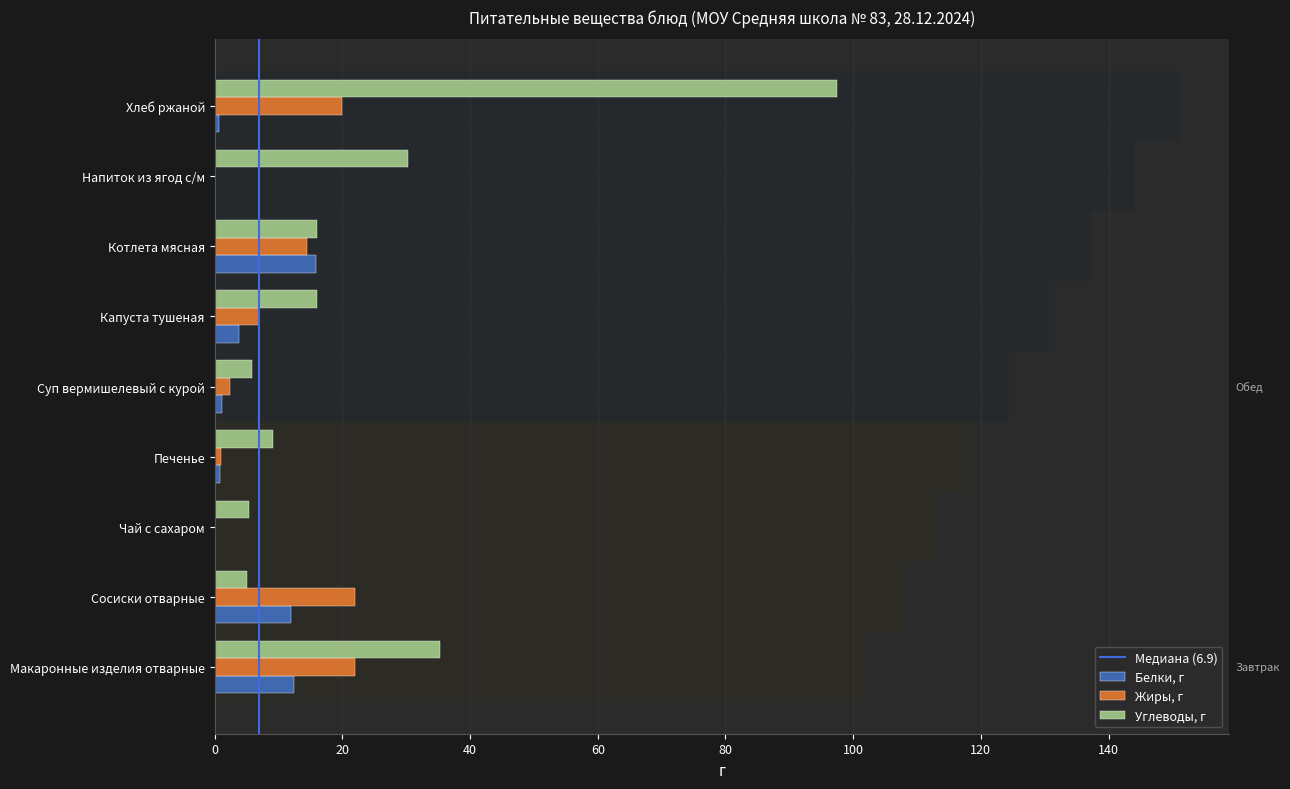

What is the maximum value shown in the chart?

97.5